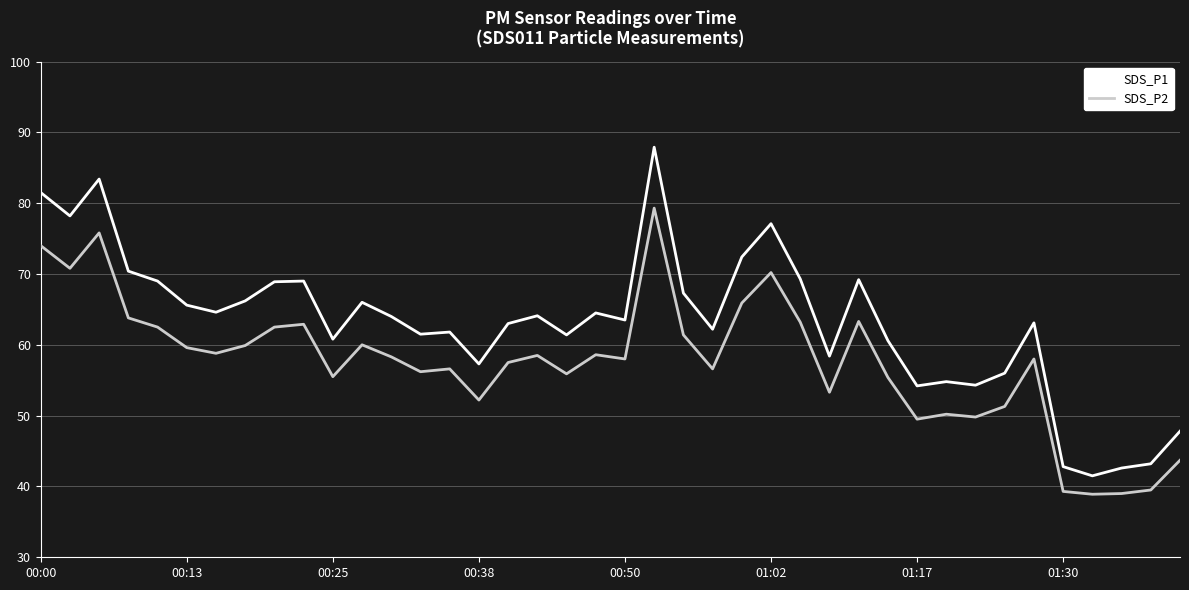

True or false: SDS_P1 and SDS_P2 cross at least once.

False